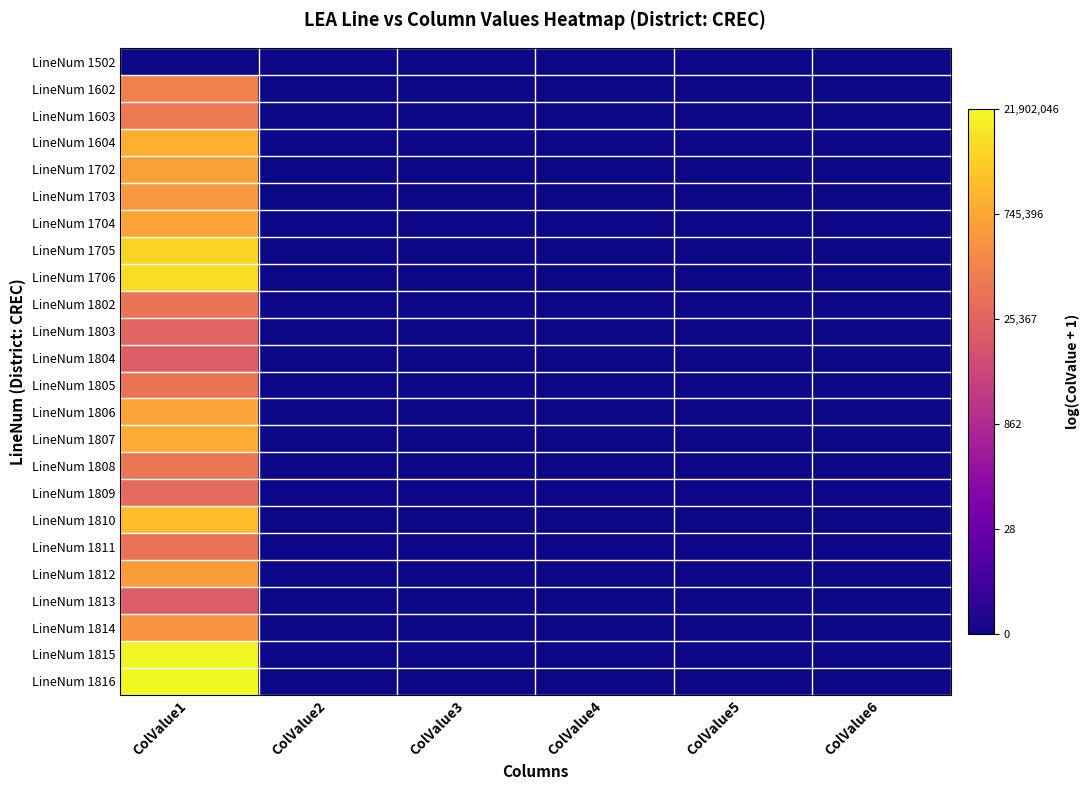

Reading left to right, extract all data points from this chart.

LineNum 1502: ColValue1=0.0	ColValue2=0.0	ColValue3=0.0	ColValue4=0.0	ColValue5=0.0	ColValue6=0.0
LineNum 1602: ColValue1=11.7	ColValue2=0.0	ColValue3=0.0	ColValue4=0.0	ColValue5=0.0	ColValue6=0.0
LineNum 1603: ColValue1=11.3	ColValue2=0.0	ColValue3=0.0	ColValue4=0.0	ColValue5=0.0	ColValue6=0.0
LineNum 1604: ColValue1=14.0	ColValue2=0.0	ColValue3=0.0	ColValue4=0.0	ColValue5=0.0	ColValue6=0.0
LineNum 1702: ColValue1=13.2	ColValue2=0.0	ColValue3=0.0	ColValue4=0.0	ColValue5=0.0	ColValue6=0.0
LineNum 1703: ColValue1=12.8	ColValue2=0.0	ColValue3=0.0	ColValue4=0.0	ColValue5=0.0	ColValue6=0.0
LineNum 1704: ColValue1=13.4	ColValue2=0.0	ColValue3=0.0	ColValue4=0.0	ColValue5=0.0	ColValue6=0.0
LineNum 1705: ColValue1=15.5	ColValue2=0.0	ColValue3=0.0	ColValue4=0.0	ColValue5=0.0	ColValue6=0.0
LineNum 1706: ColValue1=15.8	ColValue2=0.0	ColValue3=0.0	ColValue4=0.0	ColValue5=0.0	ColValue6=0.0
LineNum 1802: ColValue1=11.0	ColValue2=0.0	ColValue3=0.0	ColValue4=0.0	ColValue5=0.0	ColValue6=0.0
LineNum 1803: ColValue1=10.2	ColValue2=0.0	ColValue3=0.0	ColValue4=0.0	ColValue5=0.0	ColValue6=0.0
LineNum 1804: ColValue1=9.9	ColValue2=0.0	ColValue3=0.0	ColValue4=0.0	ColValue5=0.0	ColValue6=0.0
LineNum 1805: ColValue1=11.0	ColValue2=0.0	ColValue3=0.0	ColValue4=0.0	ColValue5=0.0	ColValue6=0.0
LineNum 1806: ColValue1=13.4	ColValue2=0.0	ColValue3=0.0	ColValue4=0.0	ColValue5=0.0	ColValue6=0.0
LineNum 1807: ColValue1=13.8	ColValue2=0.0	ColValue3=0.0	ColValue4=0.0	ColValue5=0.0	ColValue6=0.0
LineNum 1808: ColValue1=11.1	ColValue2=0.0	ColValue3=0.0	ColValue4=0.0	ColValue5=0.0	ColValue6=0.0
LineNum 1809: ColValue1=10.5	ColValue2=0.0	ColValue3=0.0	ColValue4=0.0	ColValue5=0.0	ColValue6=0.0
LineNum 1810: ColValue1=14.5	ColValue2=0.0	ColValue3=0.0	ColValue4=0.0	ColValue5=0.0	ColValue6=0.0
LineNum 1811: ColValue1=11.0	ColValue2=0.0	ColValue3=0.0	ColValue4=0.0	ColValue5=0.0	ColValue6=0.0
LineNum 1812: ColValue1=13.0	ColValue2=0.0	ColValue3=0.0	ColValue4=0.0	ColValue5=0.0	ColValue6=0.0
LineNum 1813: ColValue1=9.8	ColValue2=0.0	ColValue3=0.0	ColValue4=0.0	ColValue5=0.0	ColValue6=0.0
LineNum 1814: ColValue1=12.6	ColValue2=0.0	ColValue3=0.0	ColValue4=0.0	ColValue5=0.0	ColValue6=0.0
LineNum 1815: ColValue1=16.8	ColValue2=0.0	ColValue3=0.0	ColValue4=0.0	ColValue5=0.0	ColValue6=0.0
LineNum 1816: ColValue1=16.9	ColValue2=0.0	ColValue3=0.0	ColValue4=0.0	ColValue5=0.0	ColValue6=0.0